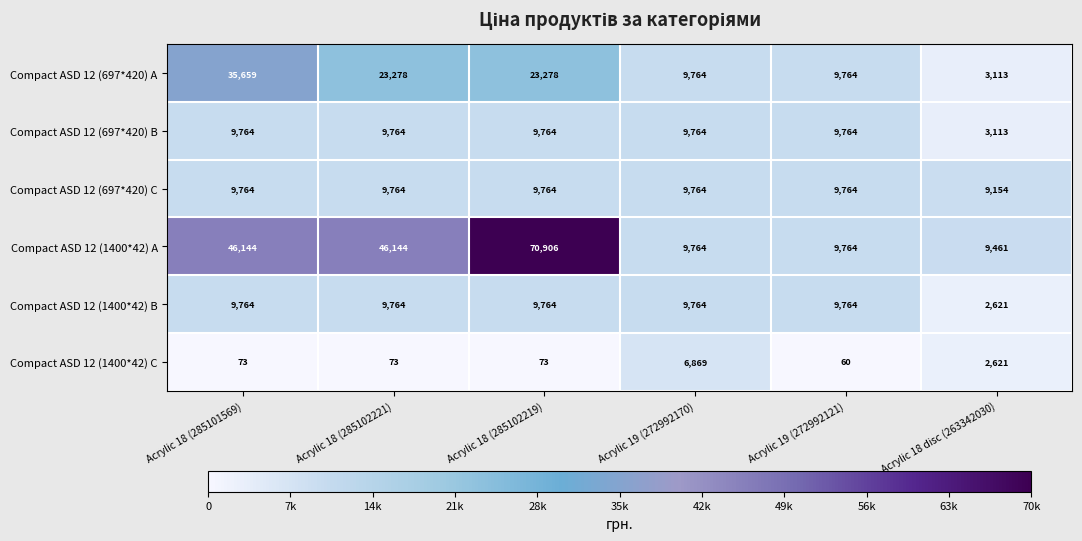

Which label corresponds to the largest value in the chart?

Acrylic 18 (285102219)